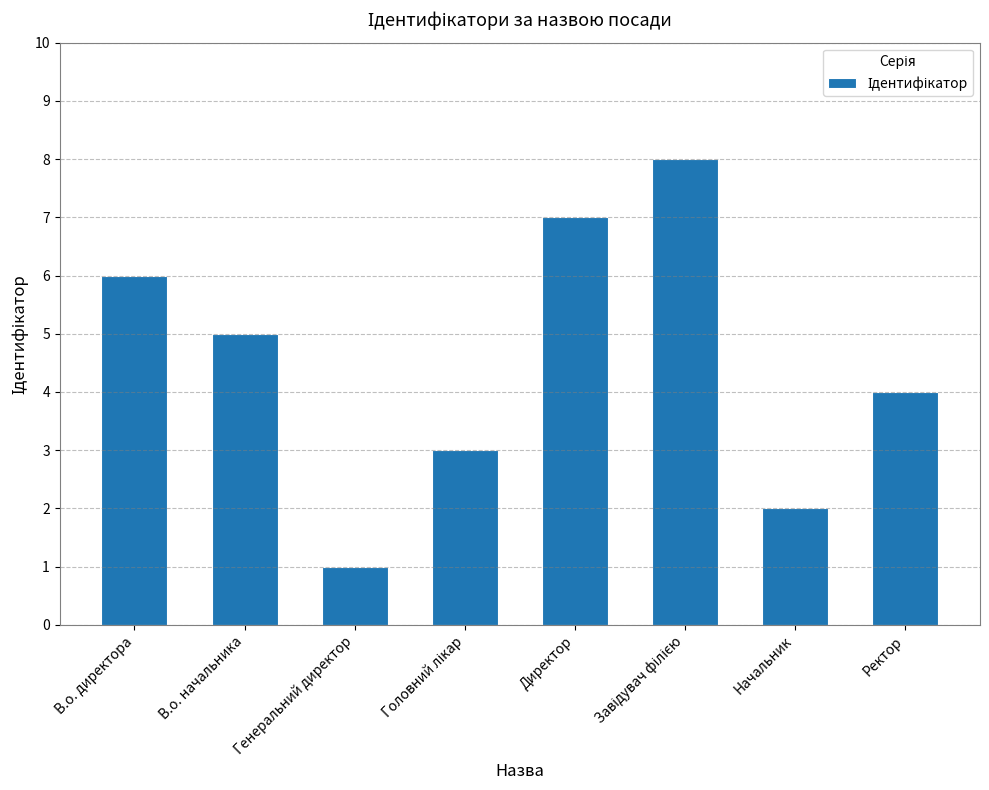

What is the smallest value displayed?

1